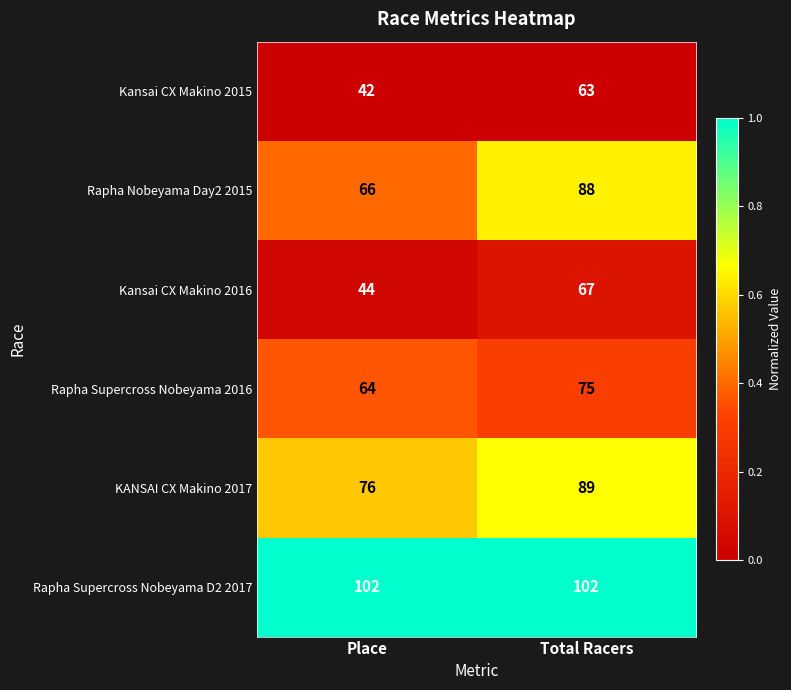

Is the value of Rapha Supercross Nobeyama 2016 at Place greater than the value of Rapha Supercross Nobeyama D2 2017 at Total Racers?

No